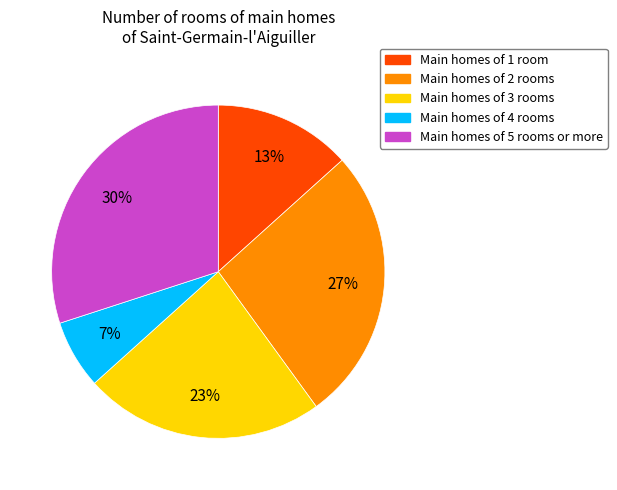

To the nearest percent, what is the difference between the largest and smallest slice percentages?

23%